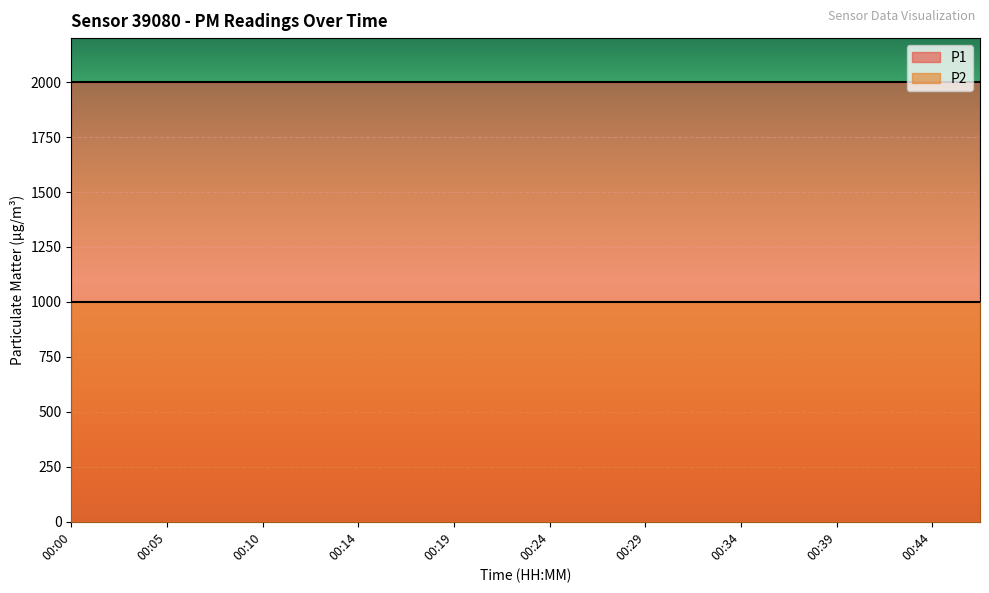

The P1 series shows 1999.9 at 00:46. True or false?

True